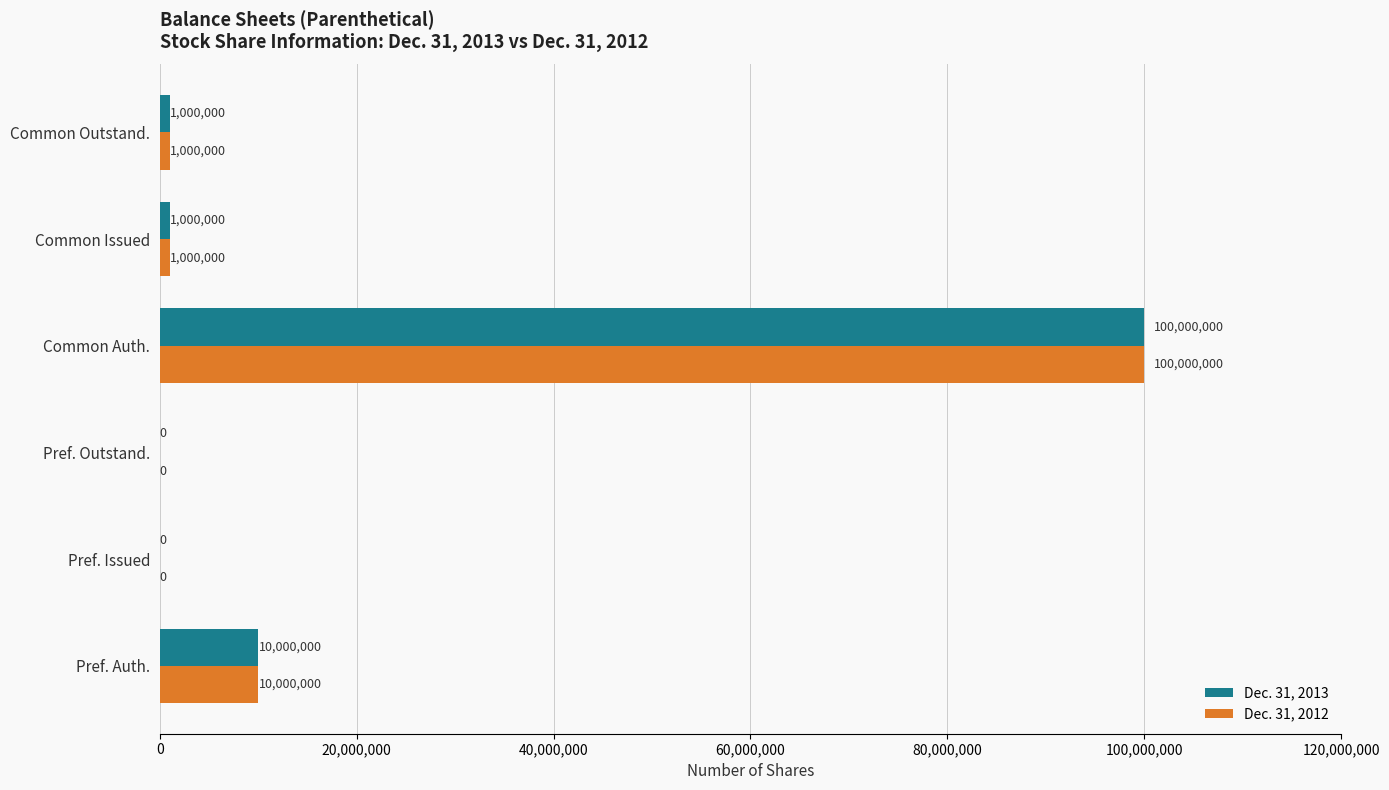

Is it true that Dec. 31, 2012 equals 0 at Pref. Outstand.?

True